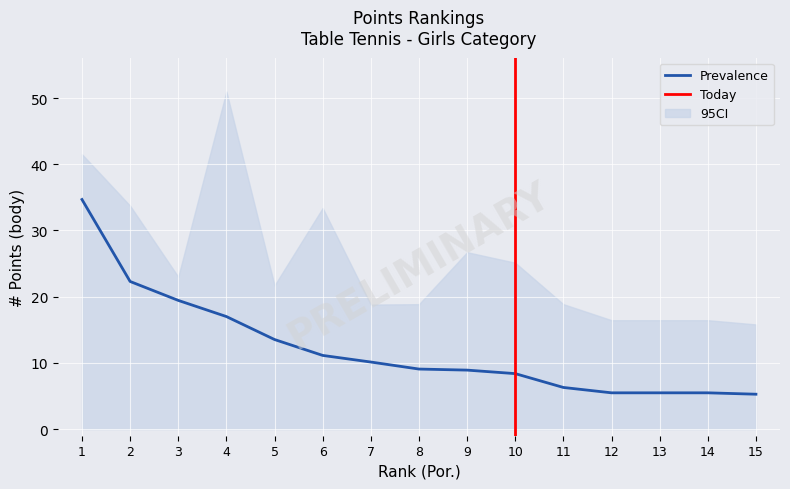

The value of CI_upper at 3 is 23.0. True or false?

True